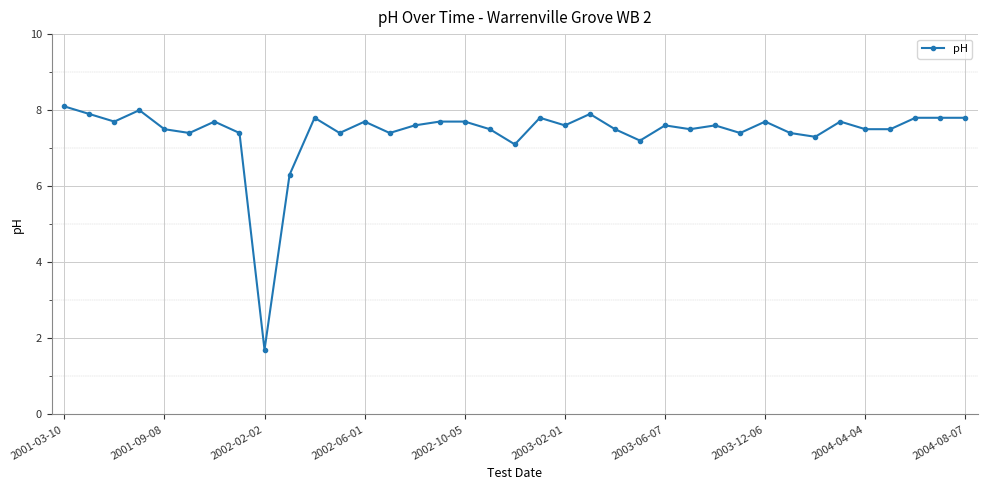

What is the average value?

7.4